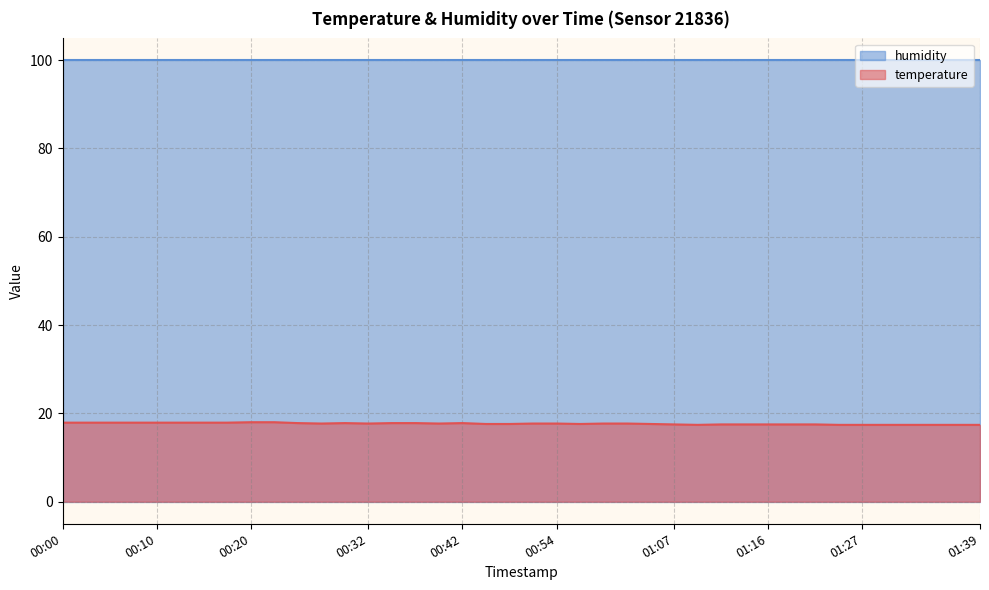

The chart shows a value of 17.9 at 00:10. True or false?

True